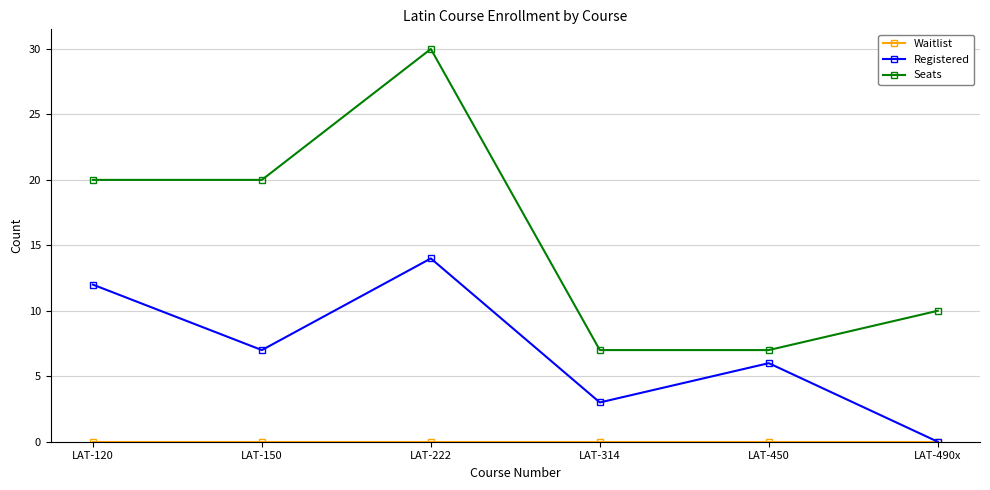

At which category does the chart reach its peak across all series?

LAT-222